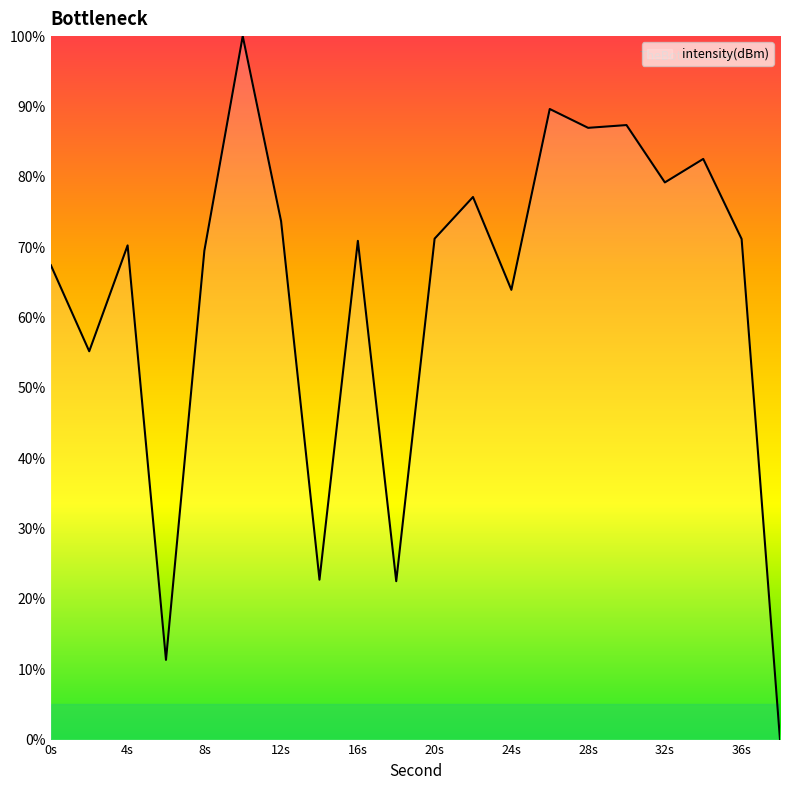

What is the difference between the maximum and minimum values?

100.0